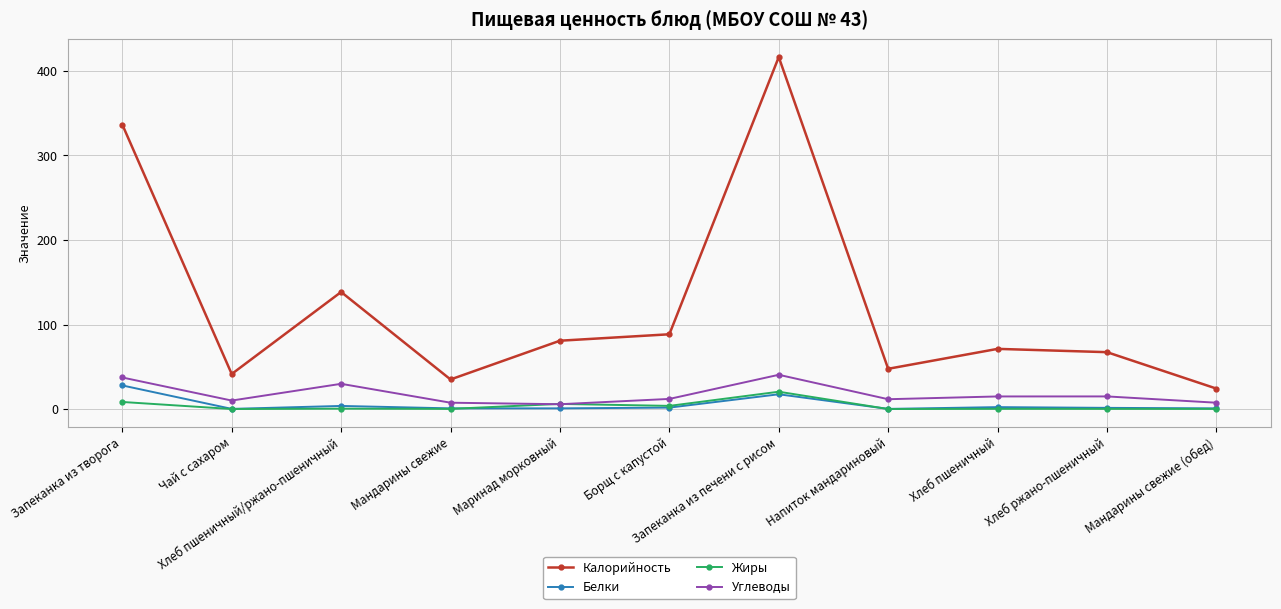

Which series changed the most between Запеканка из творога and Запеканка из печени с рисом?

Калорийность